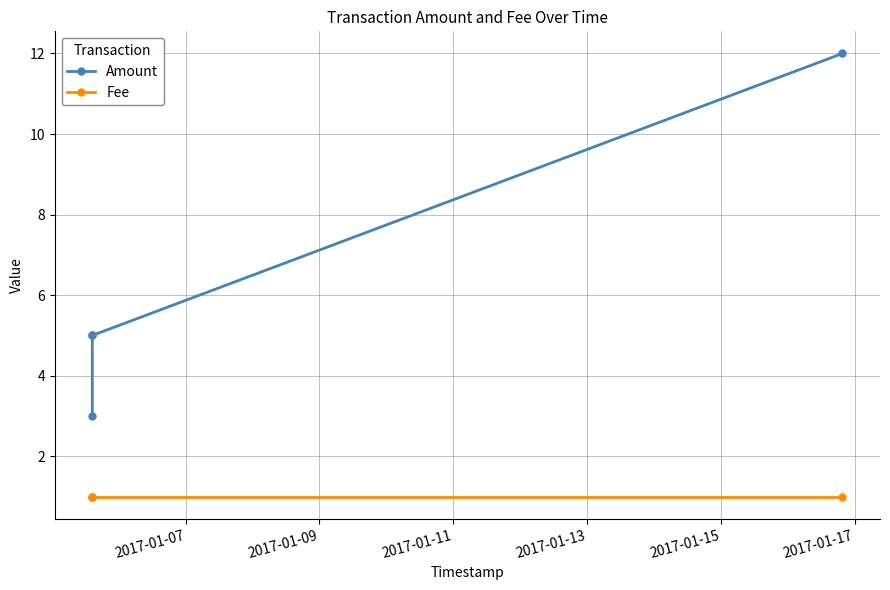

True or false: Amount has a value of 3 at 2017-01-09.

False